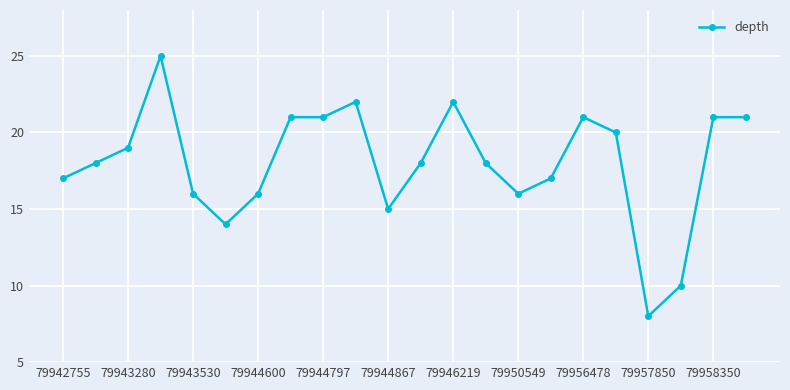

What is the smallest value displayed?

8